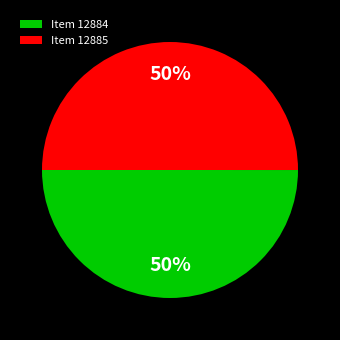

What is the ratio of the value at Item 12884 to the value at Item 12885?

1.0